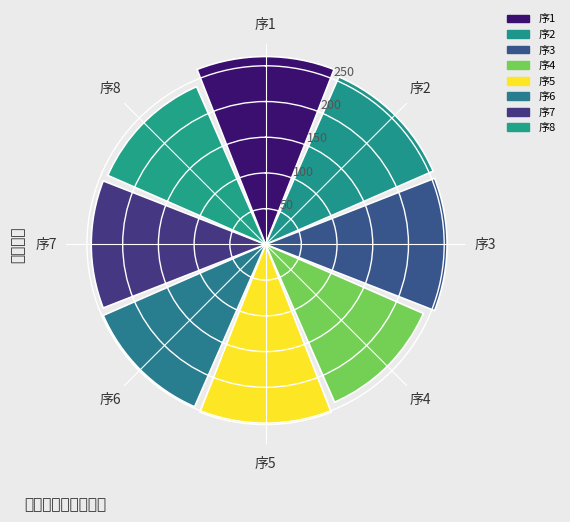

What is the change in value from 序3 to 序4?

-13